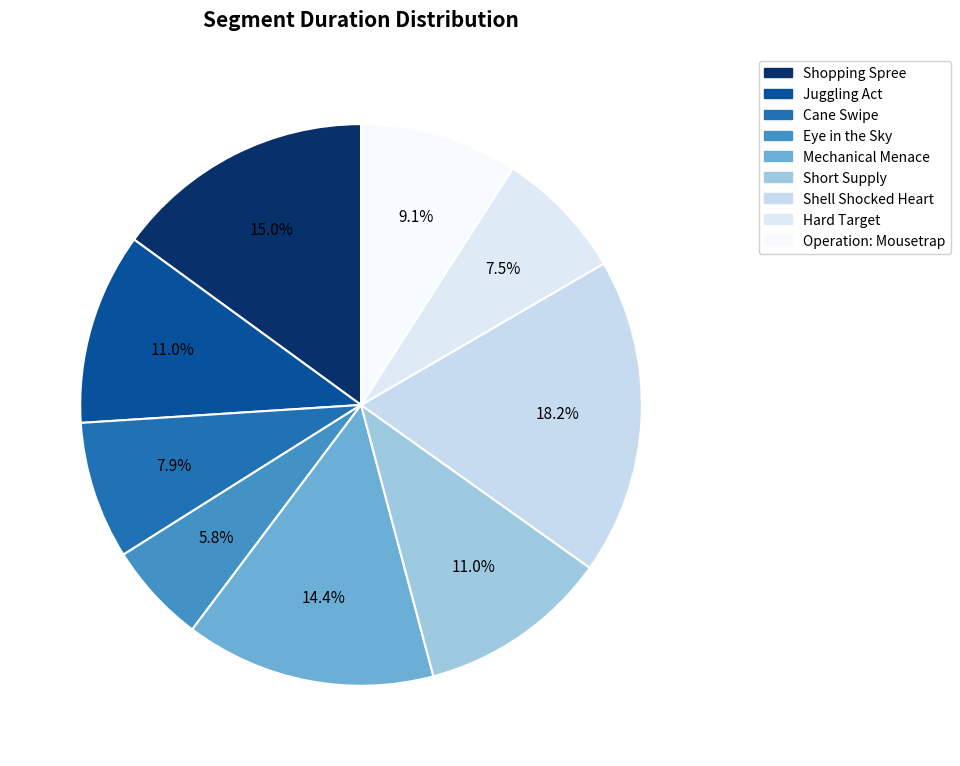

To the nearest percent, what is the difference between the Short Supply and Eye in the Sky slice percentages?

5%